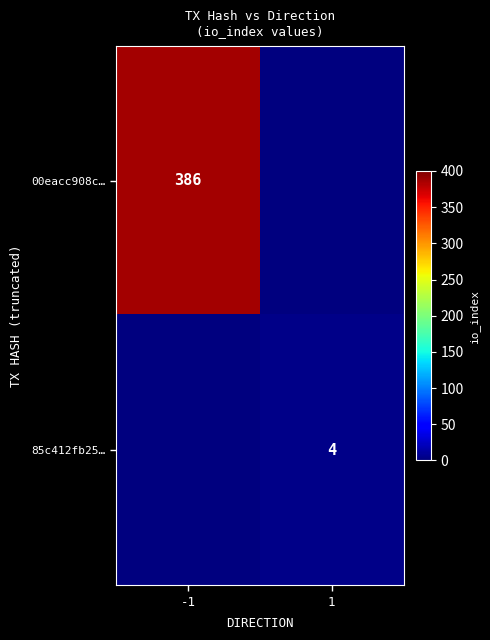

The value of 00eacc908c… at -1 is 216. True or false?

False